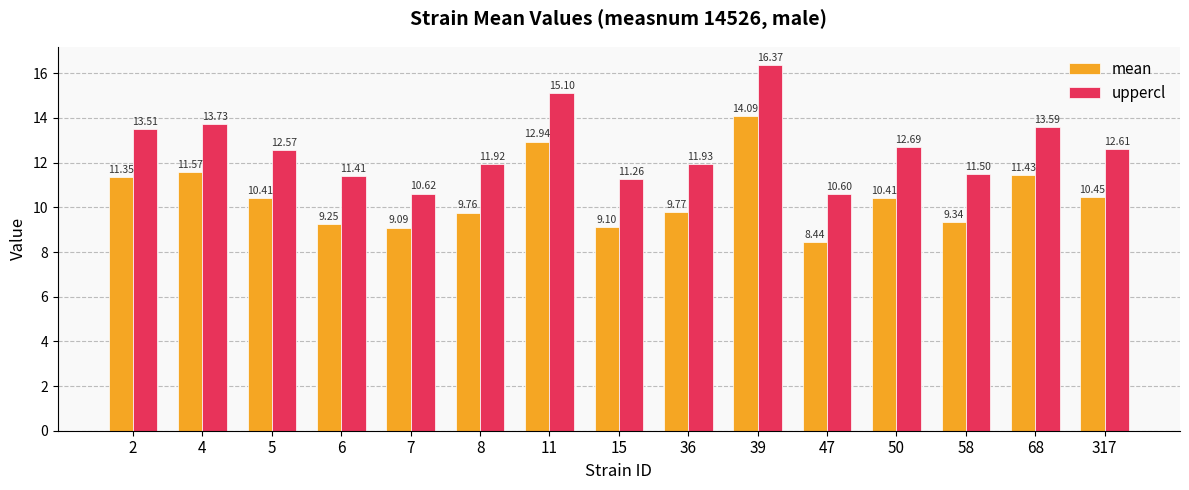

What is the difference between the highest and lowest values at 8?

2.2